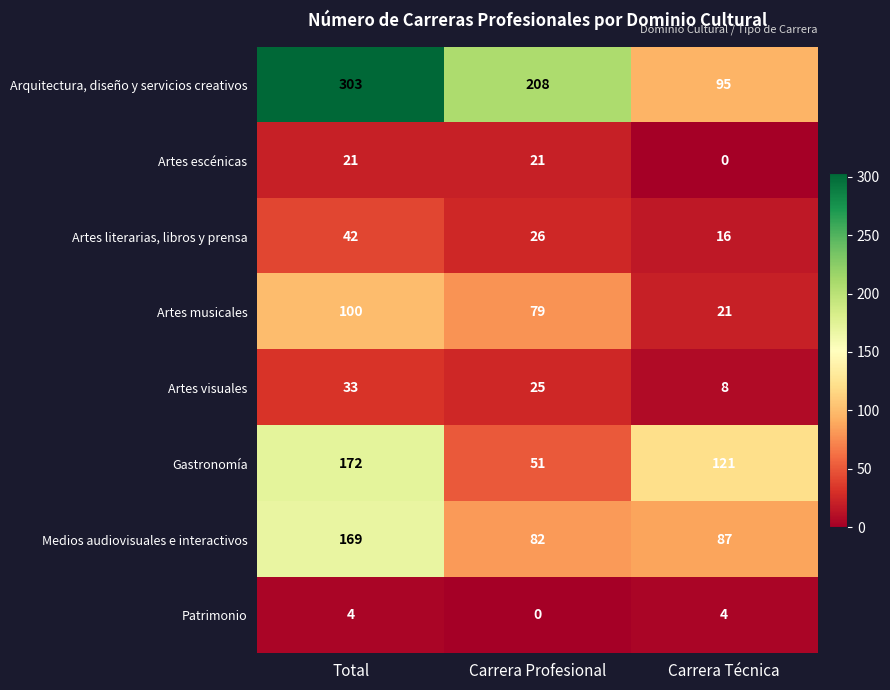

At which category is the sum across all series the highest?

Total